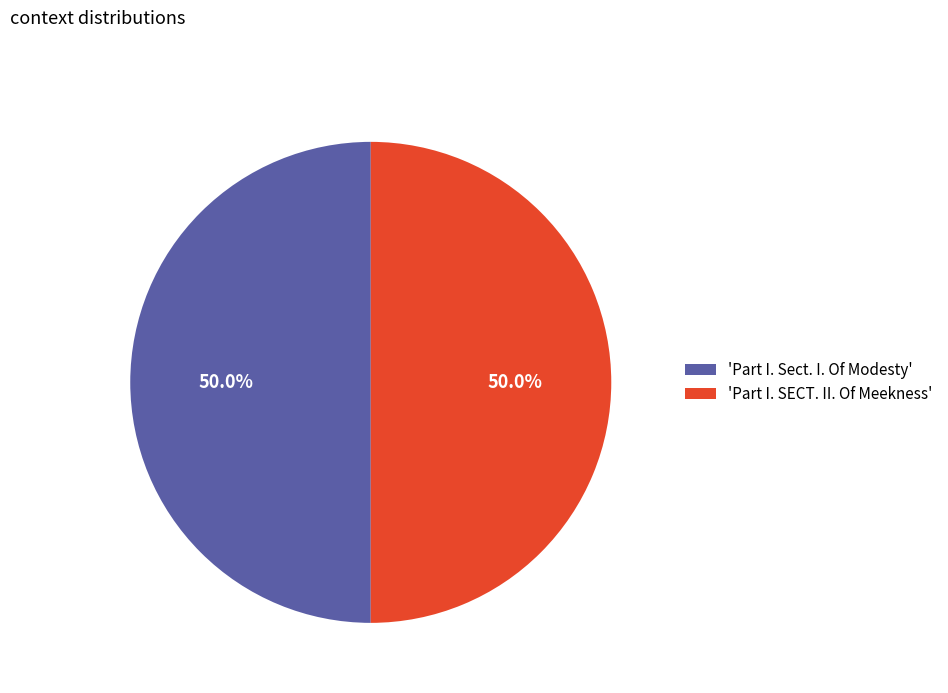

What is the ratio of the value at 'Part I. SECT. II. Of Meekness' to the value at 'Part I. Sect. I. Of Modesty'?

1.0